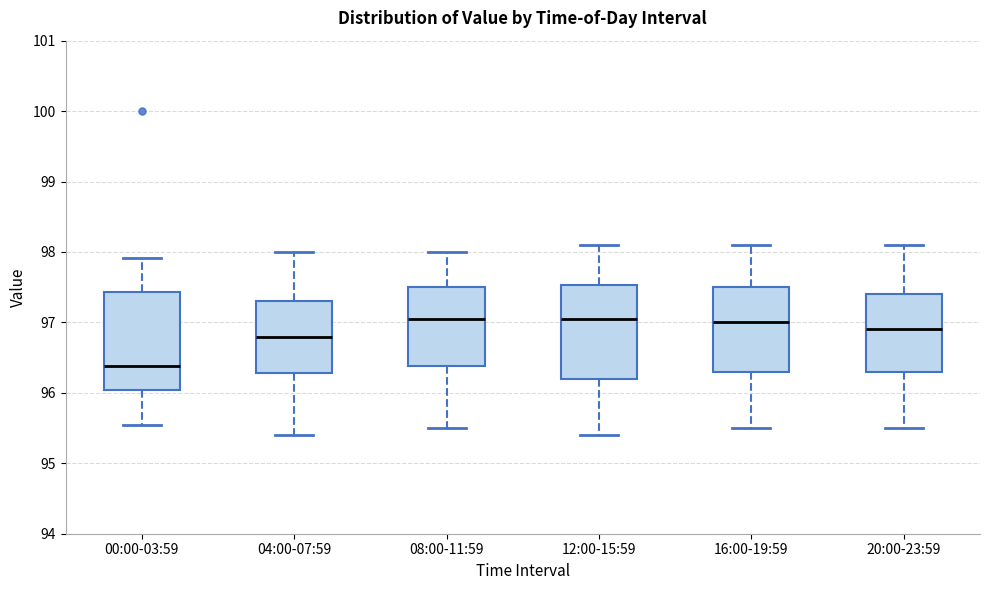

Reading left to right, transcribe this box plot: for each box, give where its median line is, the range the box spans, and where its two whiskers end, as read against the y-axis. The values are not printed on the chart, so give them approximately, as read against the axis.

00:00-03:59: median 96.4, box 96.0 to 97.4, whiskers 95.6 to 97.9
04:00-07:59: median 96.8, box 96.3 to 97.3, whiskers 95.4 to 98.0
08:00-11:59: median 97.1, box 96.4 to 97.5, whiskers 95.5 to 98.0
12:00-15:59: median 97.1, box 96.2 to 97.5, whiskers 95.4 to 98.1
16:00-19:59: median 97.0, box 96.3 to 97.5, whiskers 95.5 to 98.1
20:00-23:59: median 96.9, box 96.3 to 97.4, whiskers 95.5 to 98.1